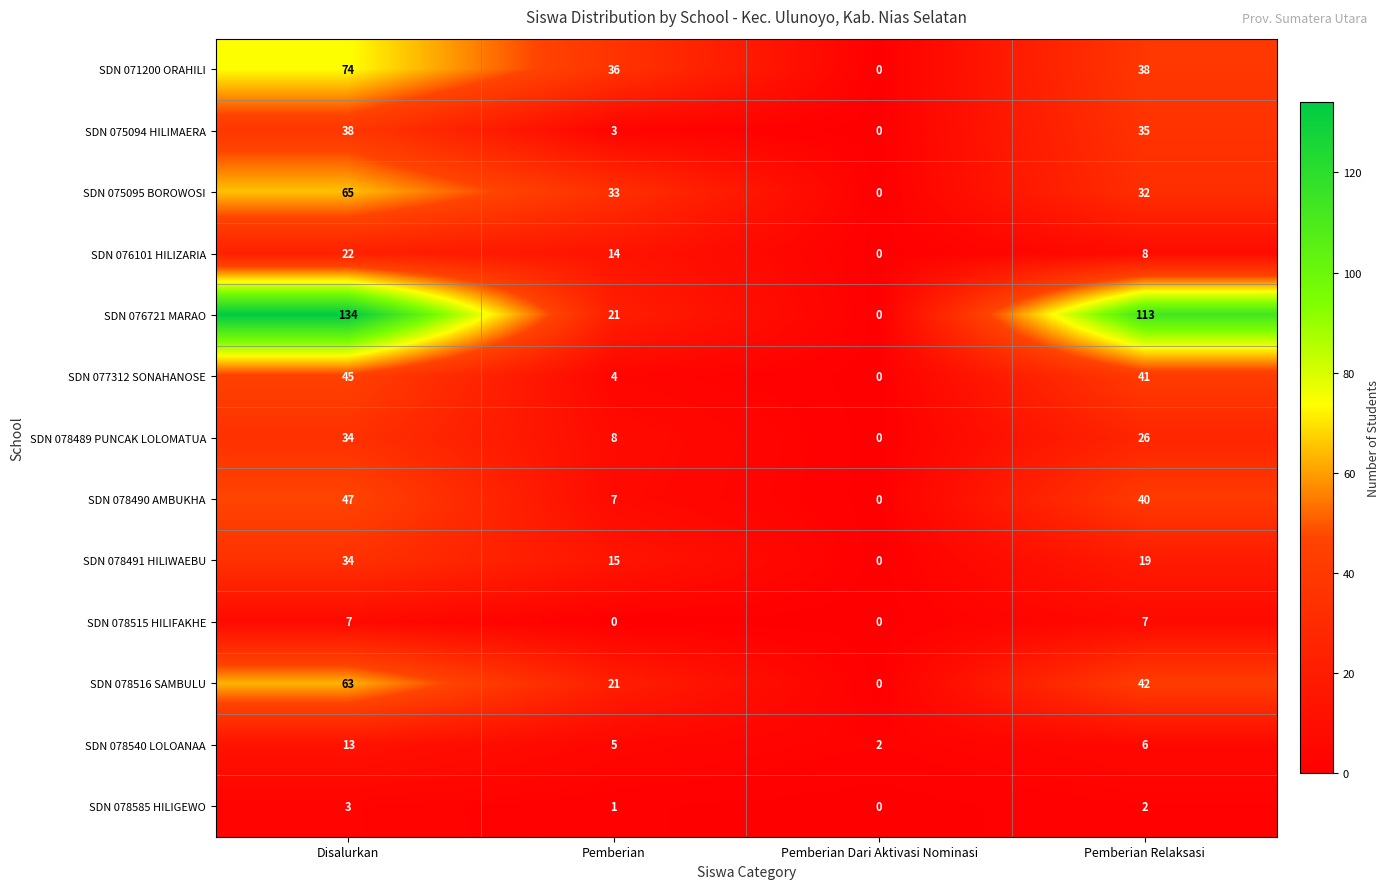

At which category does the chart reach its peak across all series?

Disalurkan